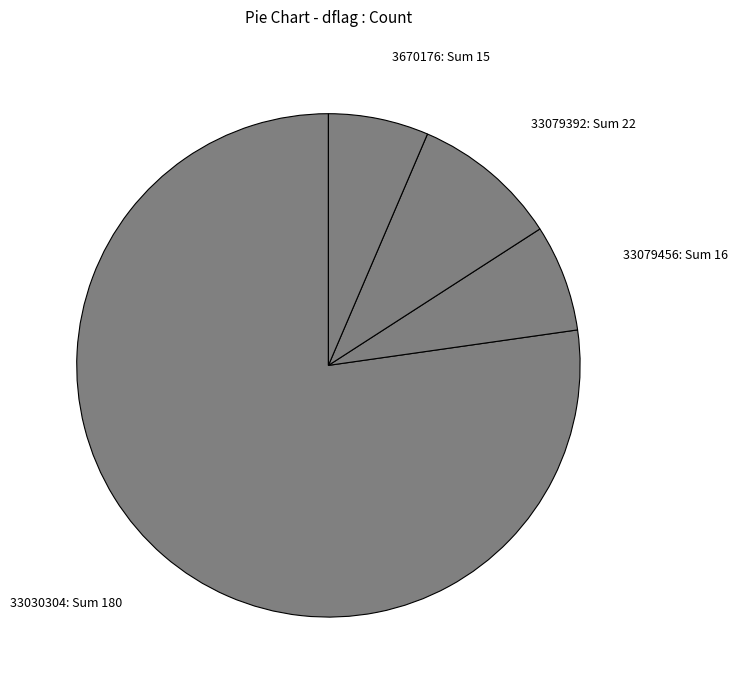

What is the ratio of the value at 33030304: Sum 180 to the value at 3670176: Sum 15?

12.0